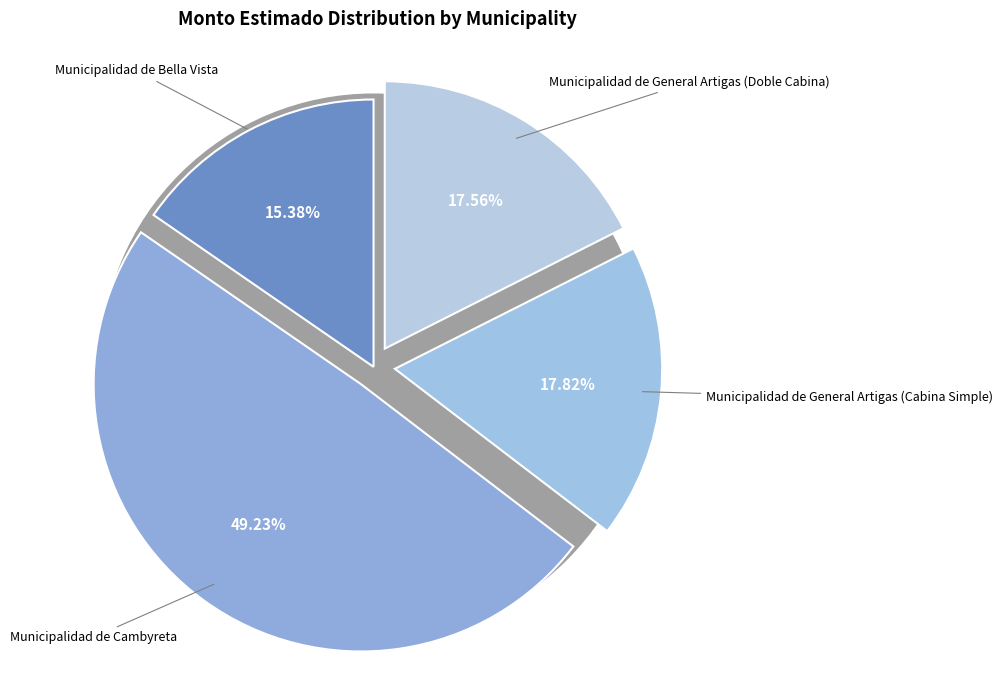

How much of the chart is everything except Municipalidad de General Artigas (Cabina Simple)?

82.2%